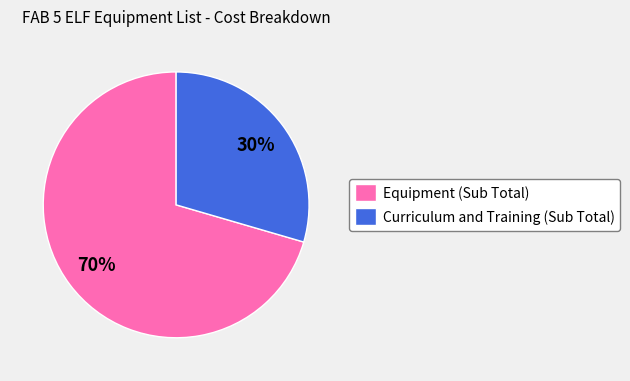

Between Curriculum and Training (Sub Total) and Equipment (Sub Total), which is larger?

Equipment (Sub Total)